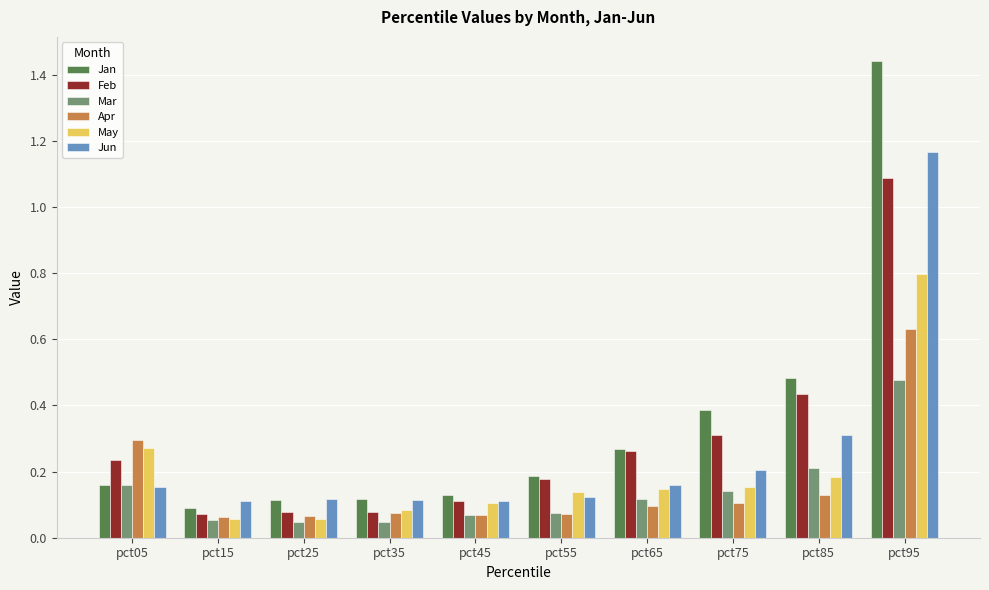

The Feb series shows 0.5 at pct95. True or false?

False